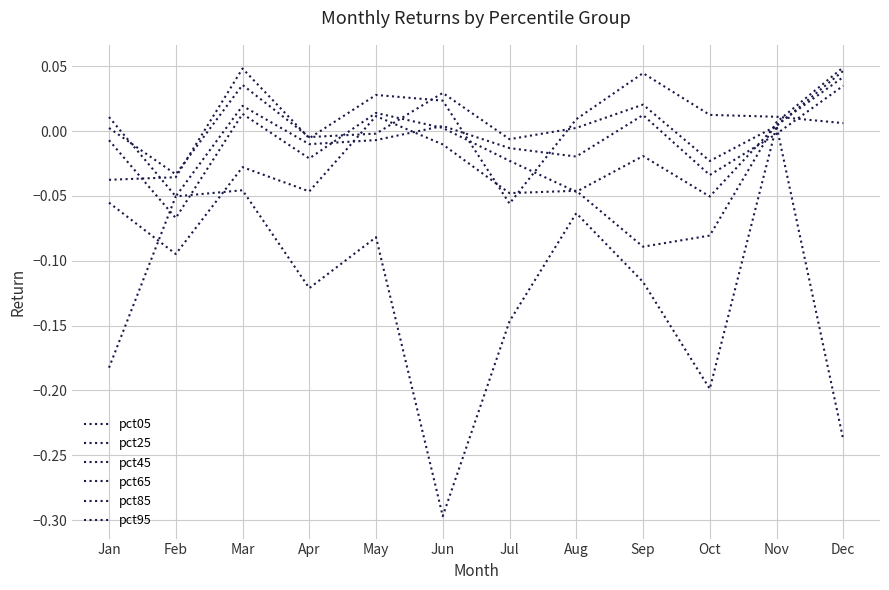

At how many categories does at least one series exceed 0?

9